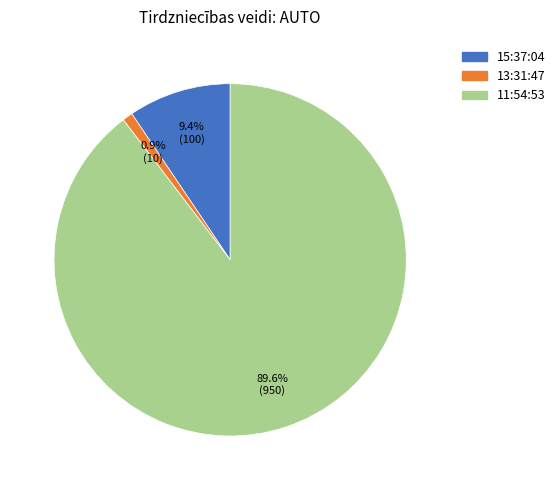

To the nearest percent, what percentage of the pie is 13:31:47?

1%